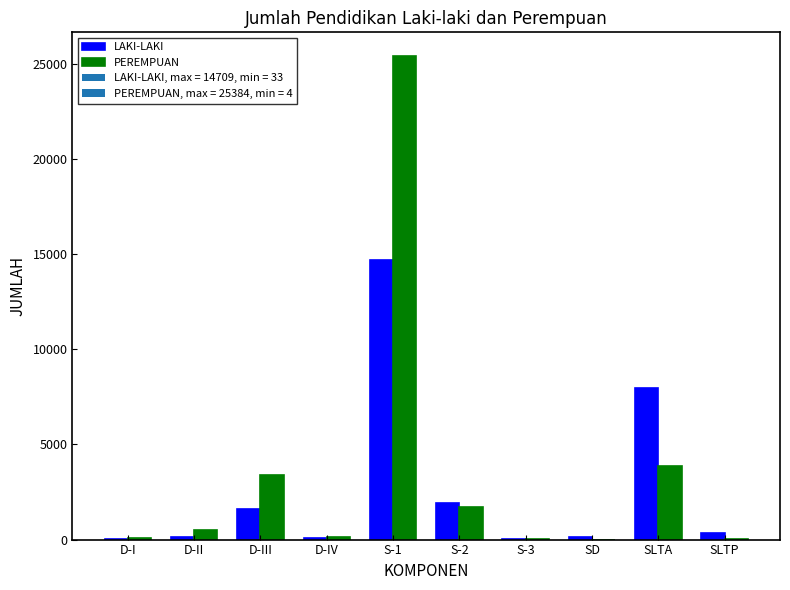

At which label is PEREMPUAN closest to 12694?

SLTA